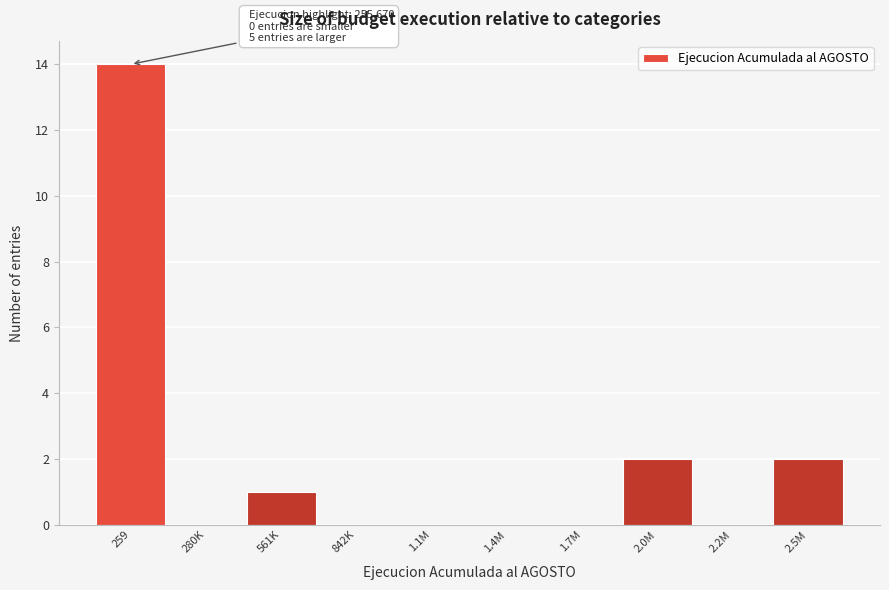

Reading left to right, list all the values displayed in this chart.

259=14	280K=0	561K=1	842K=0	1.1M=0	1.4M=0	1.7M=0	2.0M=2	2.2M=0	2.5M=2